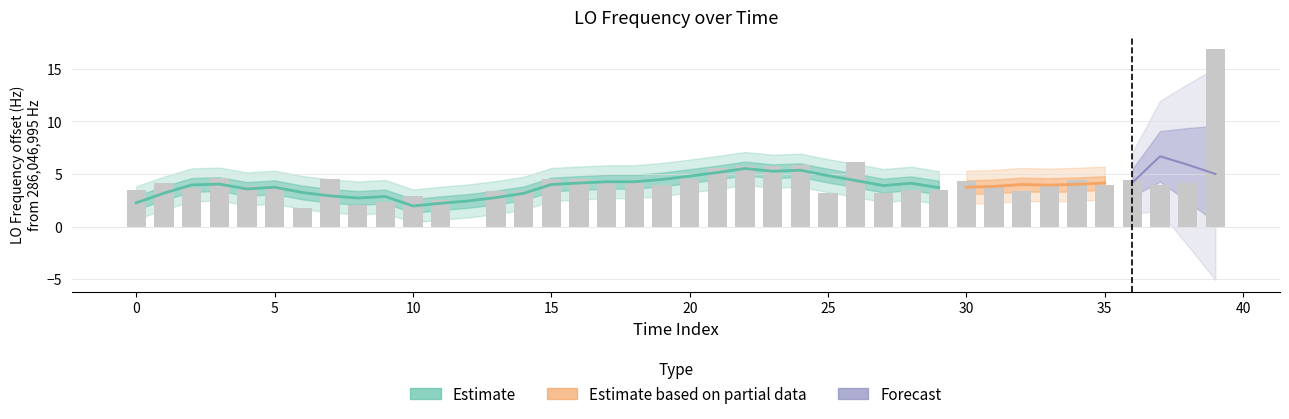

Are the bars horizontal?

No